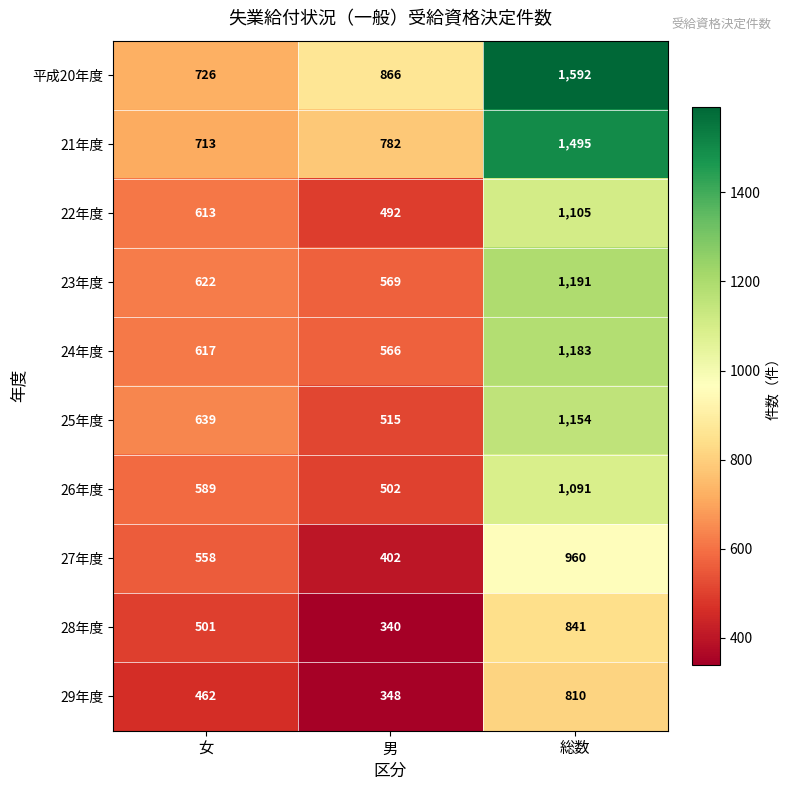

Reading left to right, extract all data points from this chart.

平成20年度: 726	866	1592
21年度: 713	782	1495
22年度: 613	492	1105
23年度: 622	569	1191
24年度: 617	566	1183
25年度: 639	515	1154
26年度: 589	502	1091
27年度: 558	402	960
28年度: 501	340	841
29年度: 462	348	810